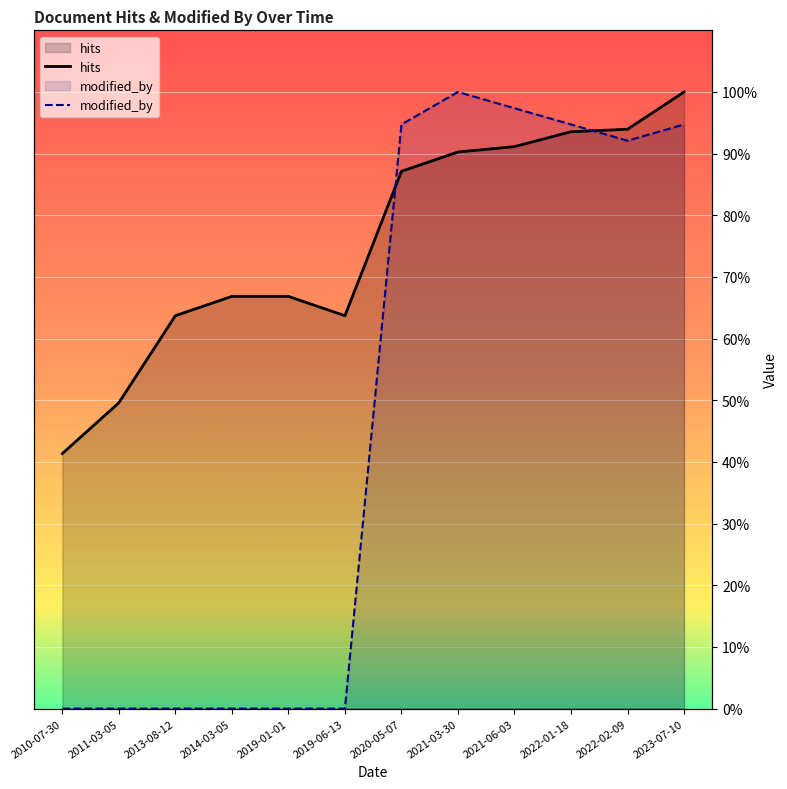

What is the difference between the highest and lowest values at 2019-01-01?

66.9